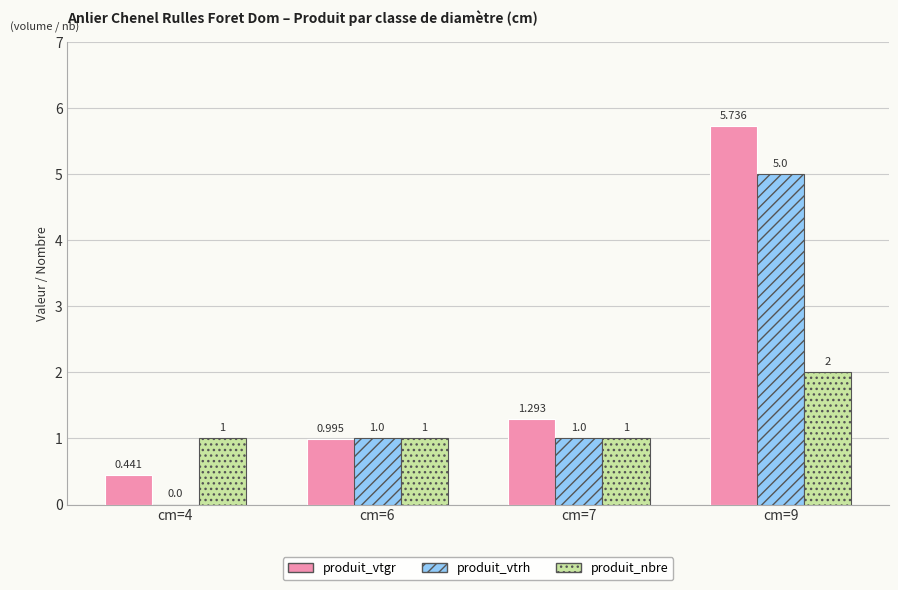

The produit_nbre series shows 3.6 at cm=9. True or false?

False